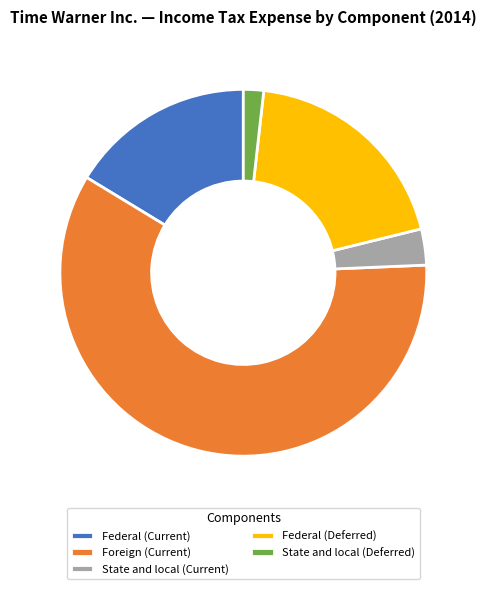

Does any single category account for the majority?

Yes